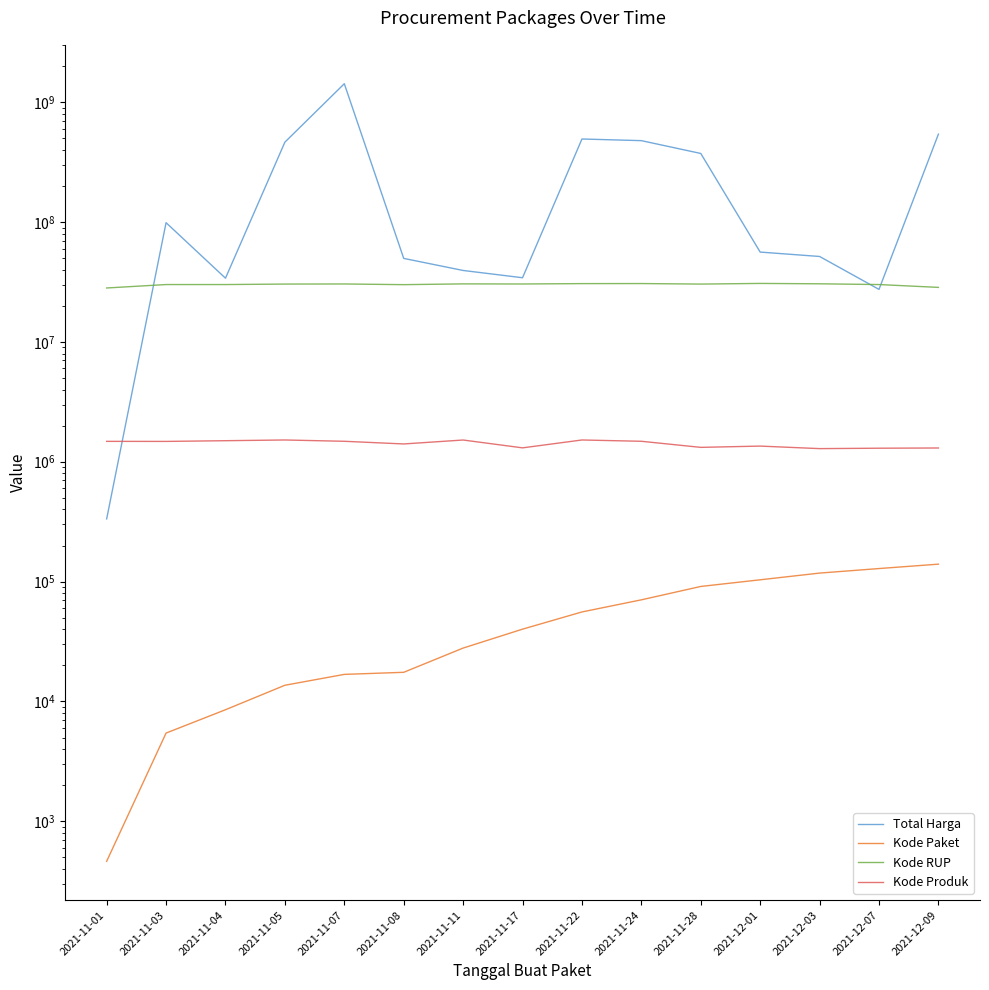

What is the sum of the Total Harga values at 2021-11-08 and 2021-11-28?

423134040